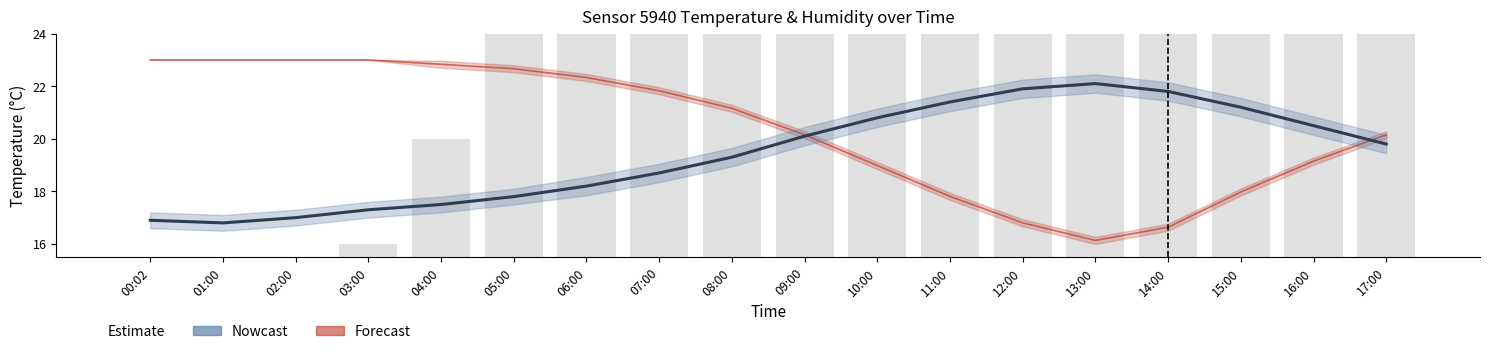

What is the average value of the Forecast series?

20.4